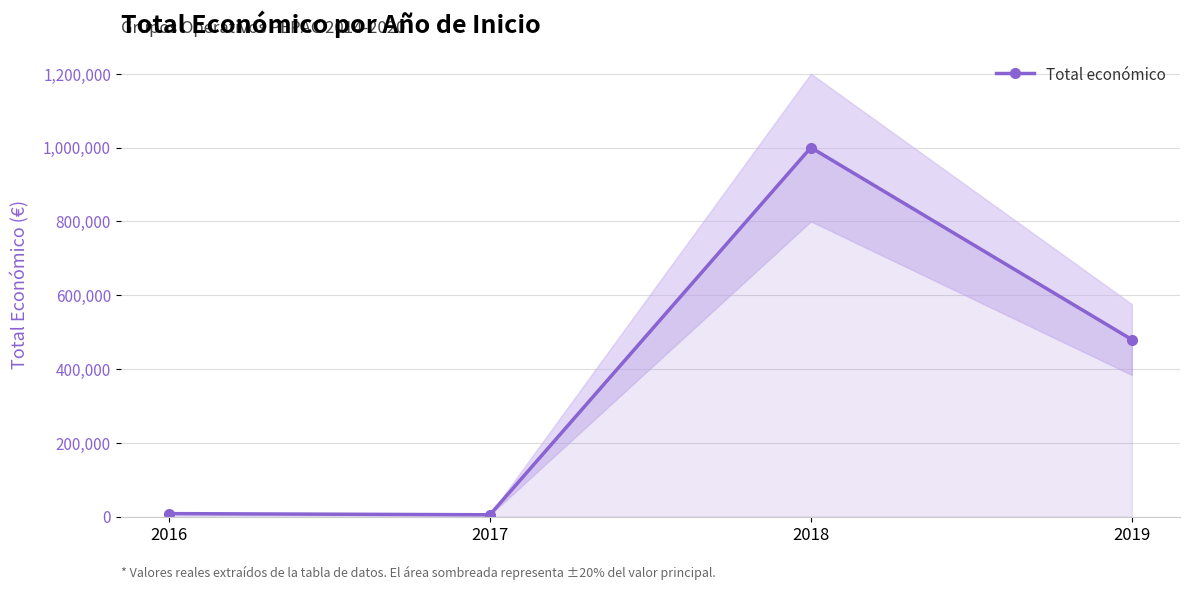

What is the sum of all values?

1492373